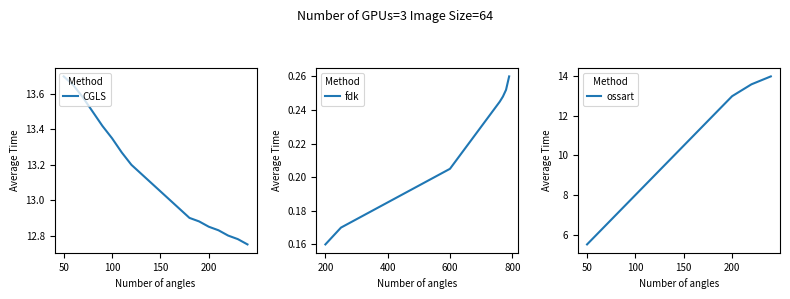

Is this an area chart (filled region under the line)?

No